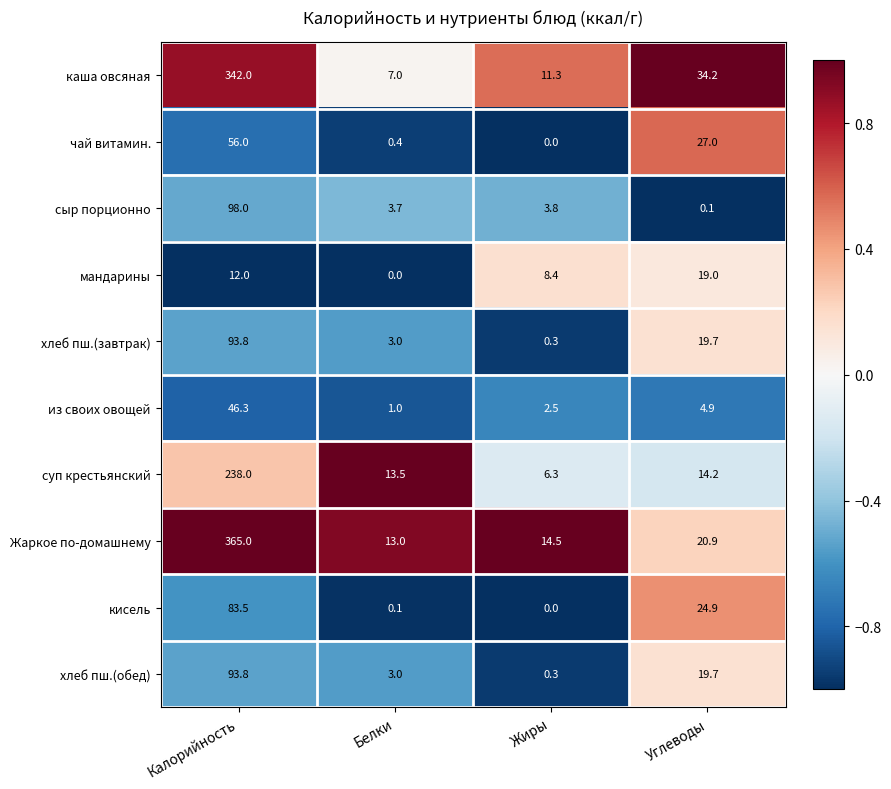

Which series has the largest total across all categories?

Жаркое по-домашнему